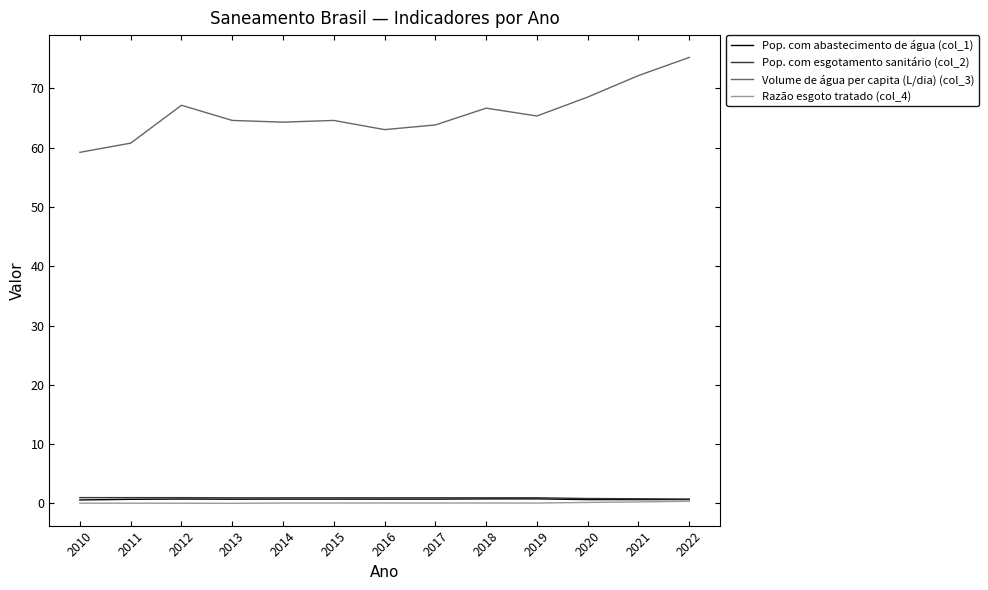

True or false: Pop. com abastecimento de água (col_1) and Pop. com esgotamento sanitário (col_2) cross at least once.

False